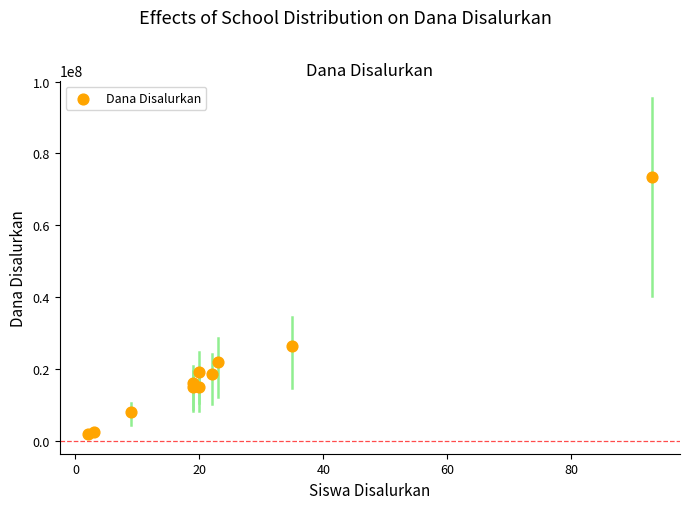

What Y value in the scatter plot is closest to 37750000?

26500000